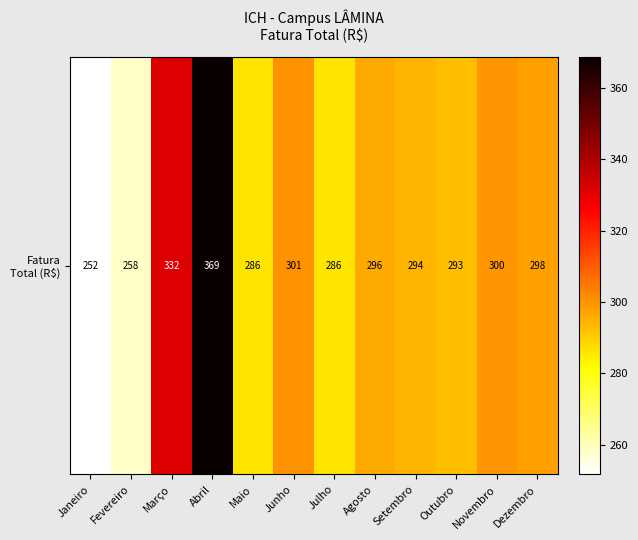

Rank the categories by value from highest to lowest.

Abril, Março, Junho, Novembro, Dezembro, Agosto, Setembro, Outubro, Maio, Julho, Fevereiro, Janeiro